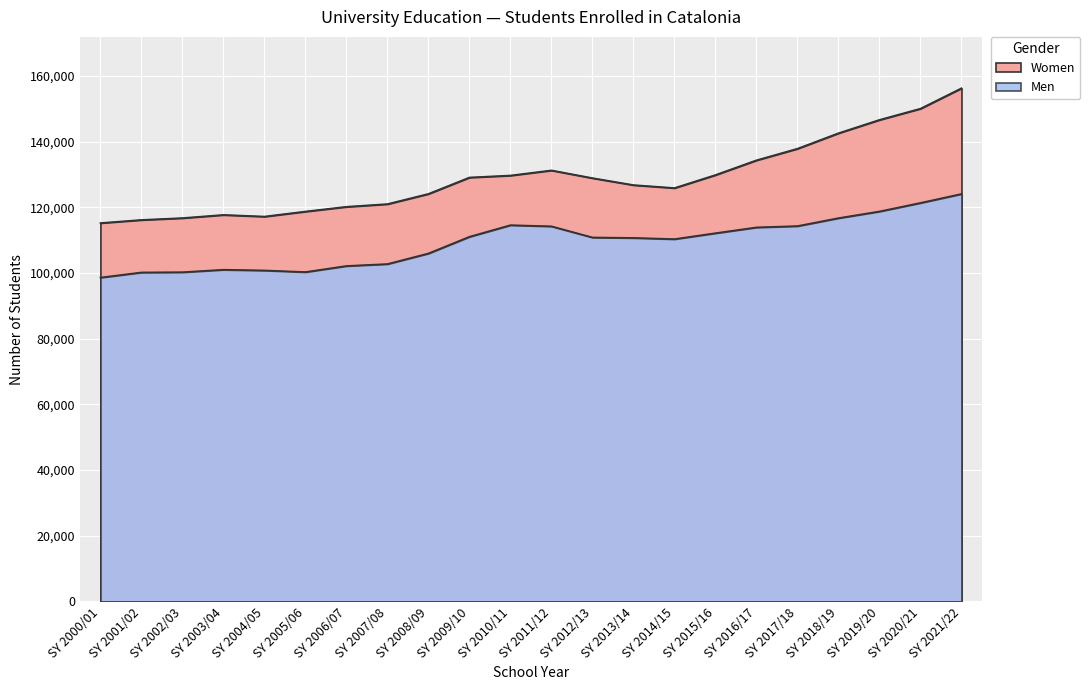

Which category has the highest value in the Men series?

SY 2021/22